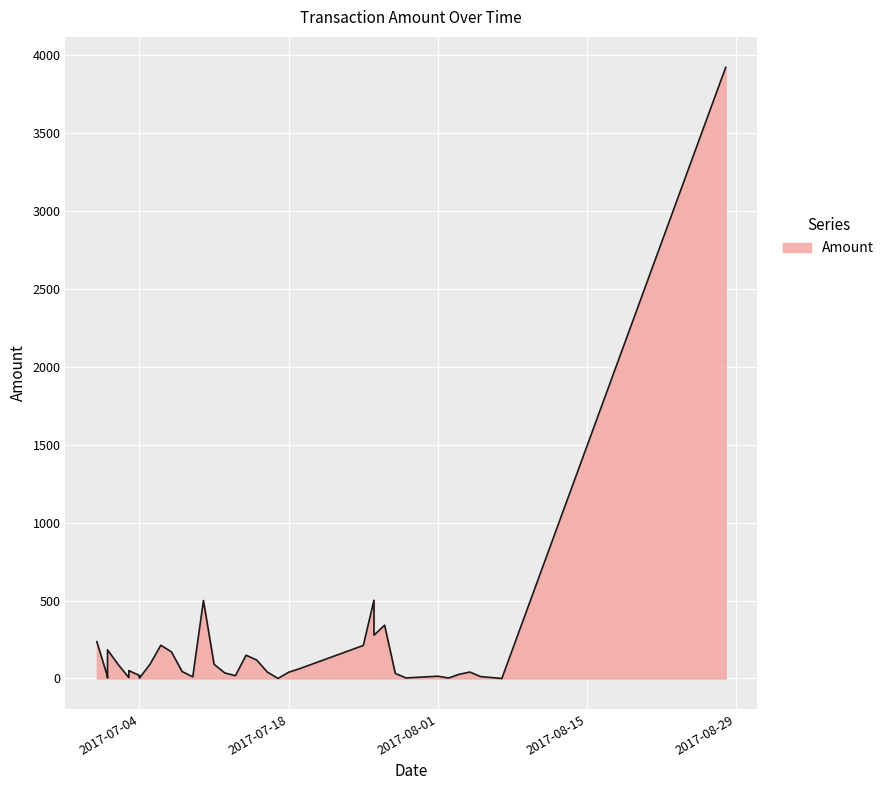

Is it true that the value at 2017-07-09 is 10.4?

True